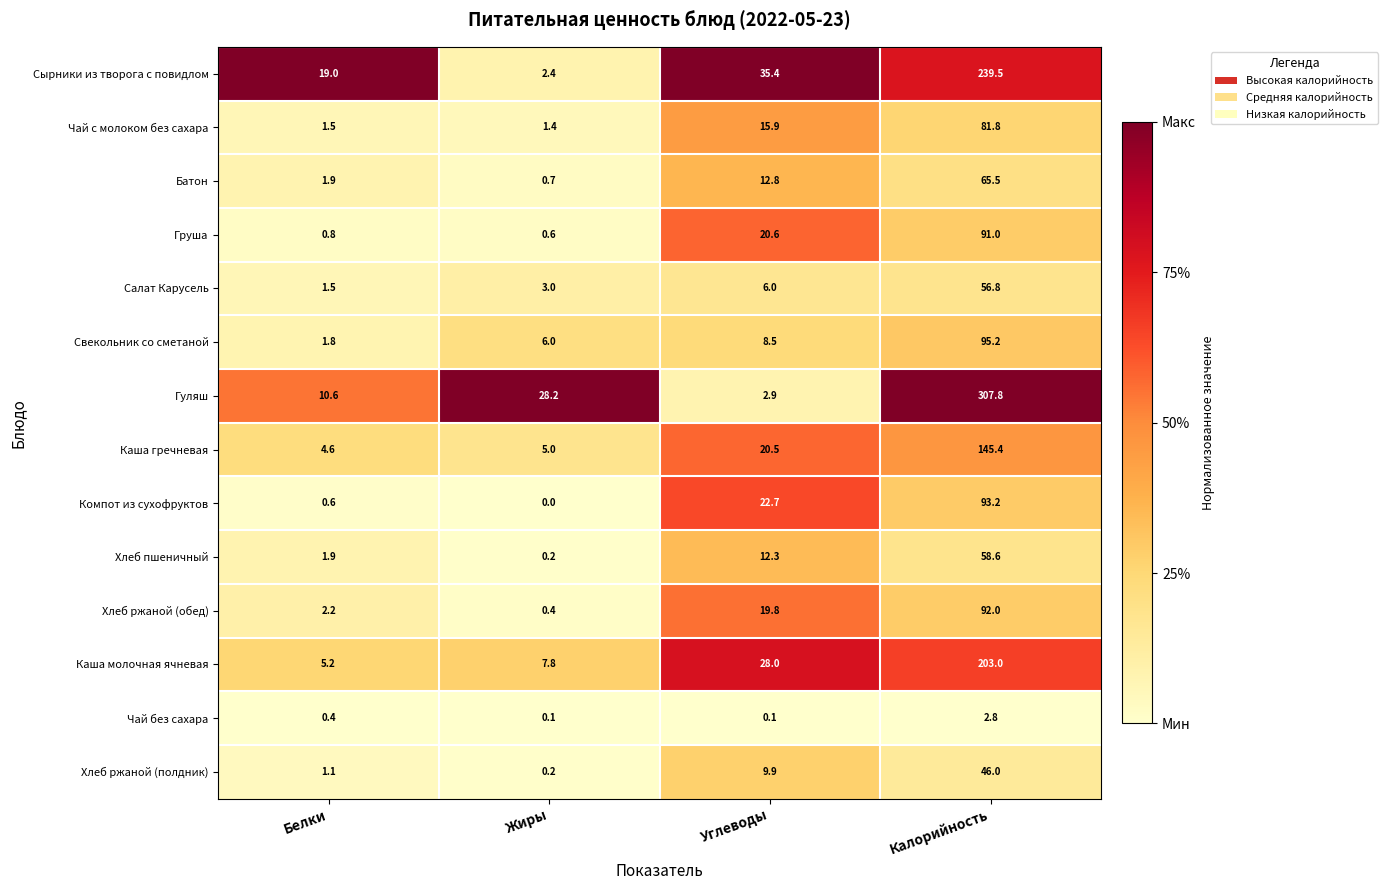

What is the sum of all Каша молочная ячневая values?

244.0